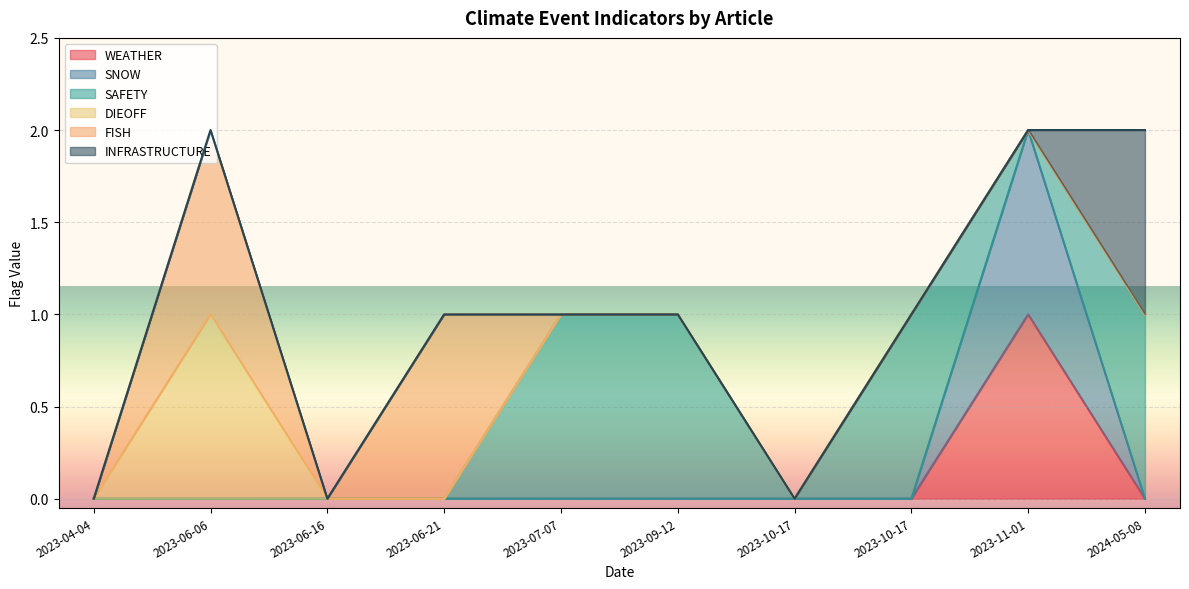

Is it true that FISH equals 1 at 2023-06-21?

True